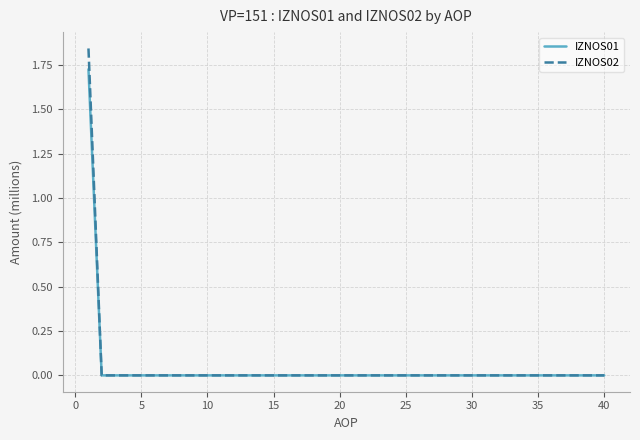

List the series in order of their peak value, lowest first.

IZNOS01, IZNOS02